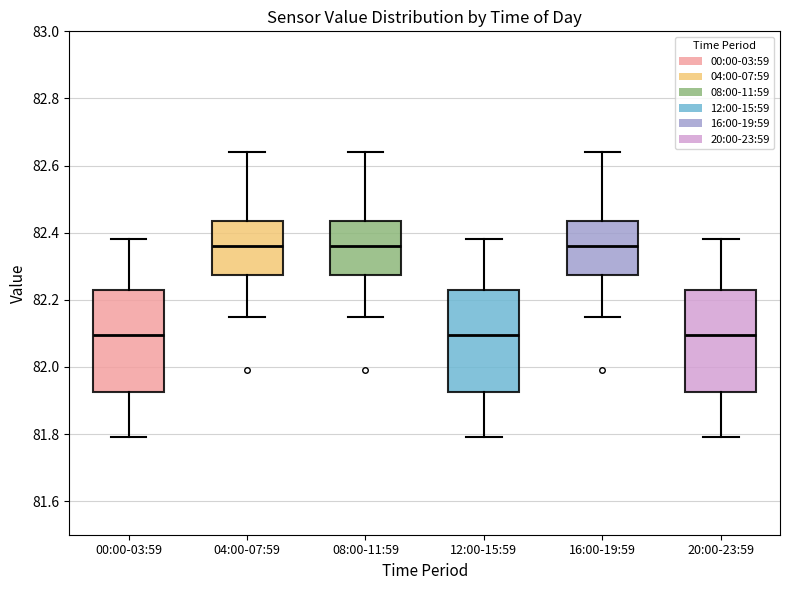

Reading left to right, transcribe this box plot: for each box, give where its median line is, the range the box spans, and where its two whiskers end, as read against the y-axis. The values are not printed on the chart, so give them approximately, as read against the axis.

00:00-03:59: median 82.10, box 81.92 to 82.24, whiskers 81.80 to 82.38
04:00-07:59: median 82.36, box 82.28 to 82.44, whiskers 82.16 to 82.64
08:00-11:59: median 82.36, box 82.28 to 82.44, whiskers 82.16 to 82.64
12:00-15:59: median 82.10, box 81.92 to 82.24, whiskers 81.80 to 82.38
16:00-19:59: median 82.36, box 82.28 to 82.44, whiskers 82.16 to 82.64
20:00-23:59: median 82.10, box 81.92 to 82.24, whiskers 81.80 to 82.38